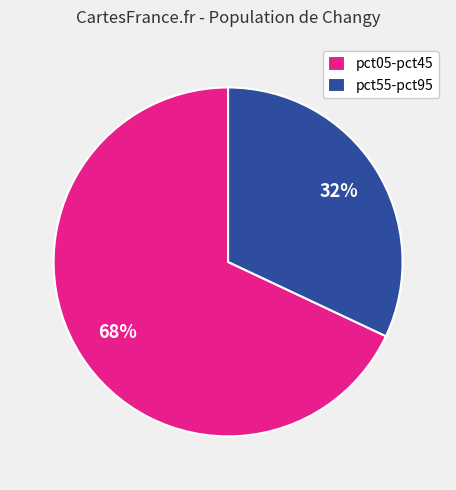

How many slices are in this pie chart?

2